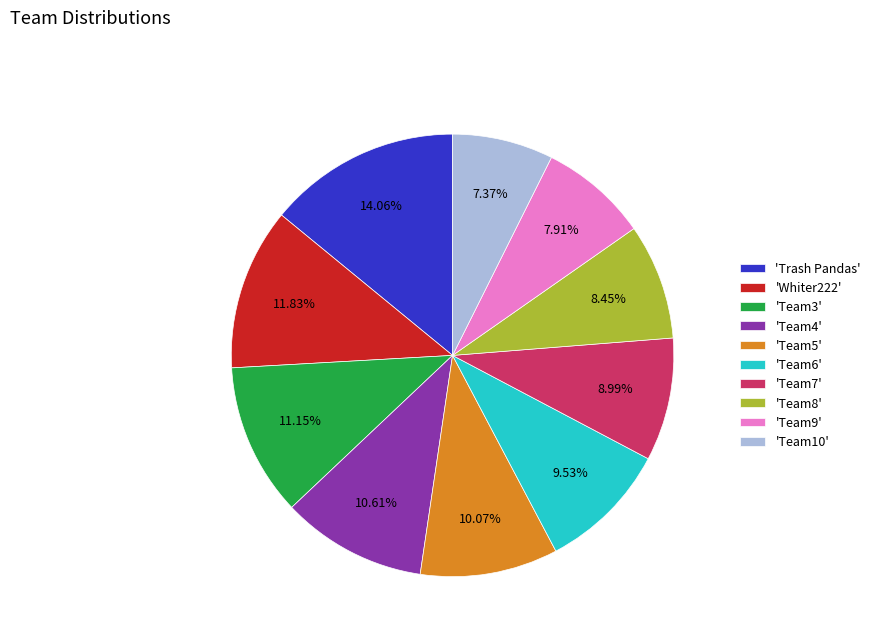

Which category has the biggest portion of the pie?

'Trash Pandas'